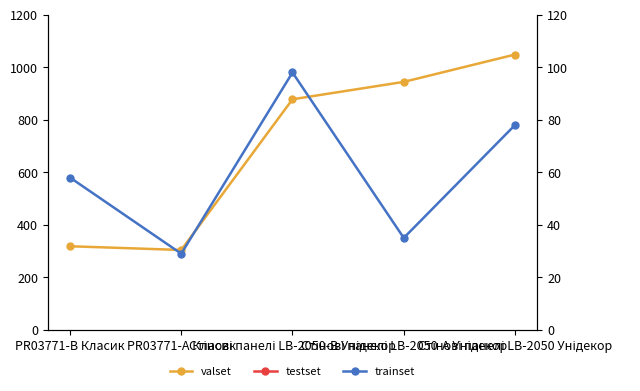

Is the value of trainset at Стінові панелі LB-2050 Унідекор greater than the value of testset at Стінові панелі LB-2050-А Унідекор?

No